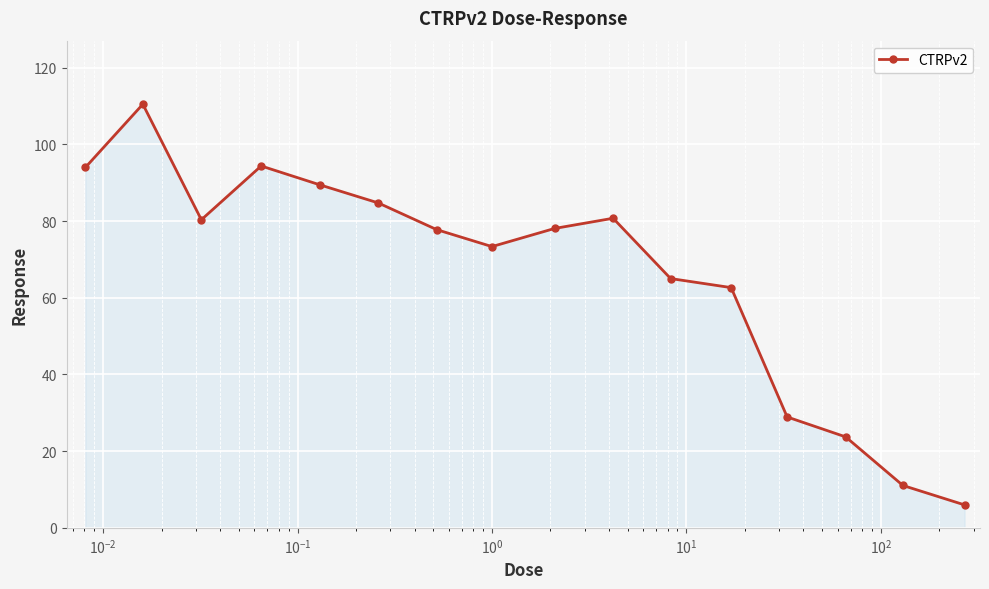

What is the value of the 10th point from the left?

80.8